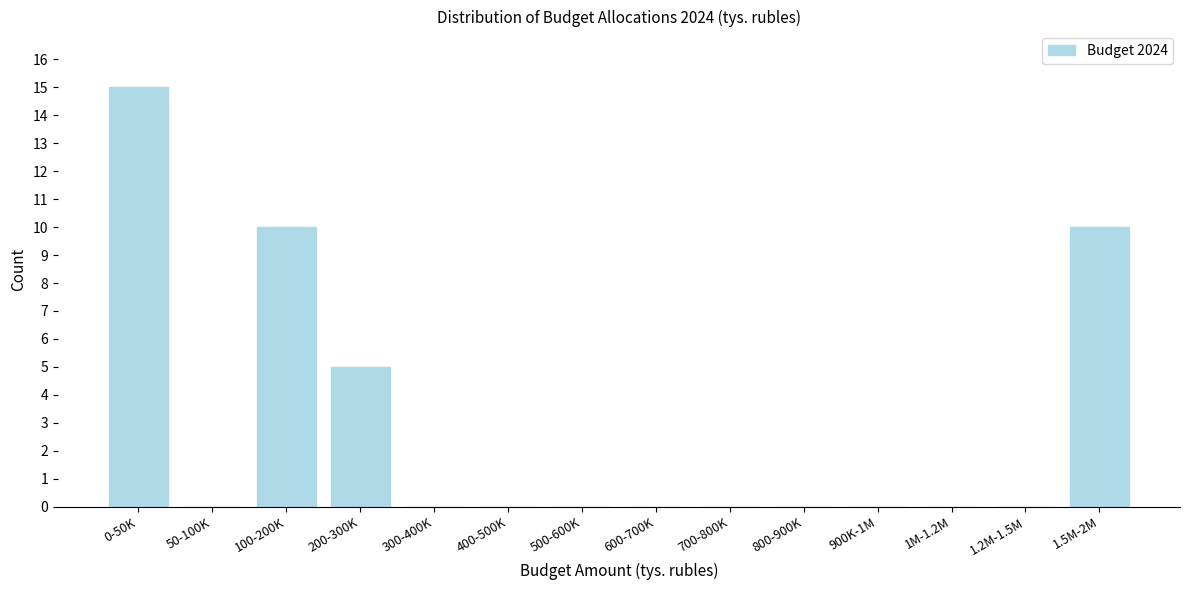

Reading left to right, list all the values displayed in this chart.

0-50K=15	50-100K=0	100-200K=10	200-300K=5	300-400K=0	400-500K=0	500-600K=0	600-700K=0	700-800K=0	800-900K=0	900K-1M=0	1M-1.2M=0	1.2M-1.5M=0	1.5M-2M=10